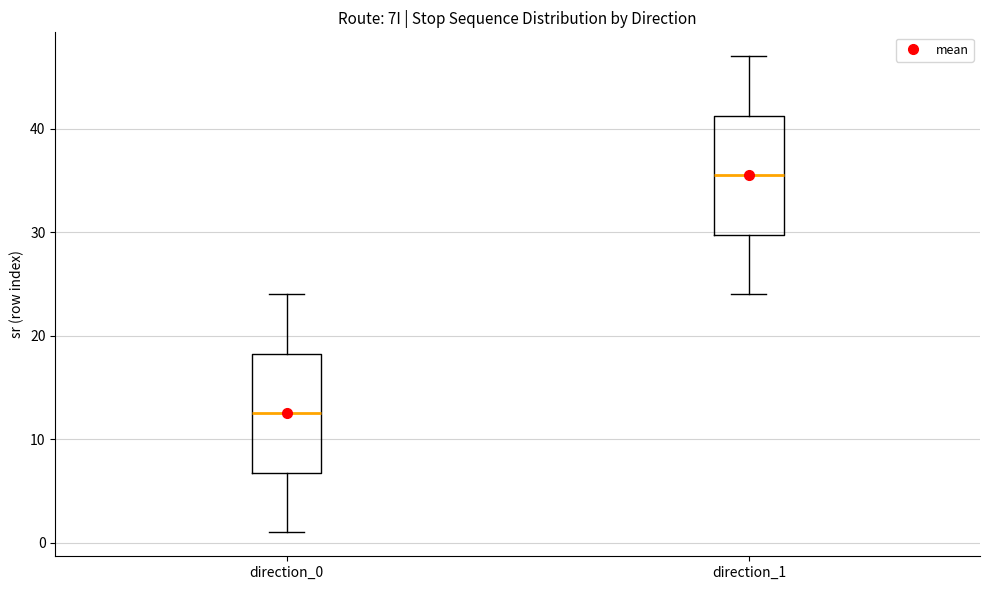

Where is the lower edge of the box for direction_1 on the y-axis? The values are not printed on the chart, so give them approximately, as read against the axis.

30